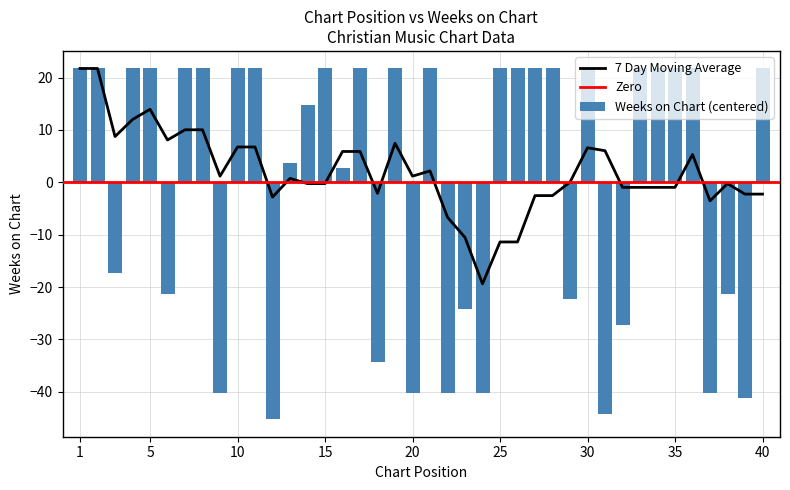

List the labels in order of value, smallest first.

12, 31, 39, 9, 20, 22, 24, 37, 18, 32, 23, 29, 6, 38, 3, 16, 13, 14, 1, 2, 4, 5, 7, 8, 10, 11, 15, 17, 19, 21, 25, 26, 27, 28, 30, 33, 34, 35, 36, 40